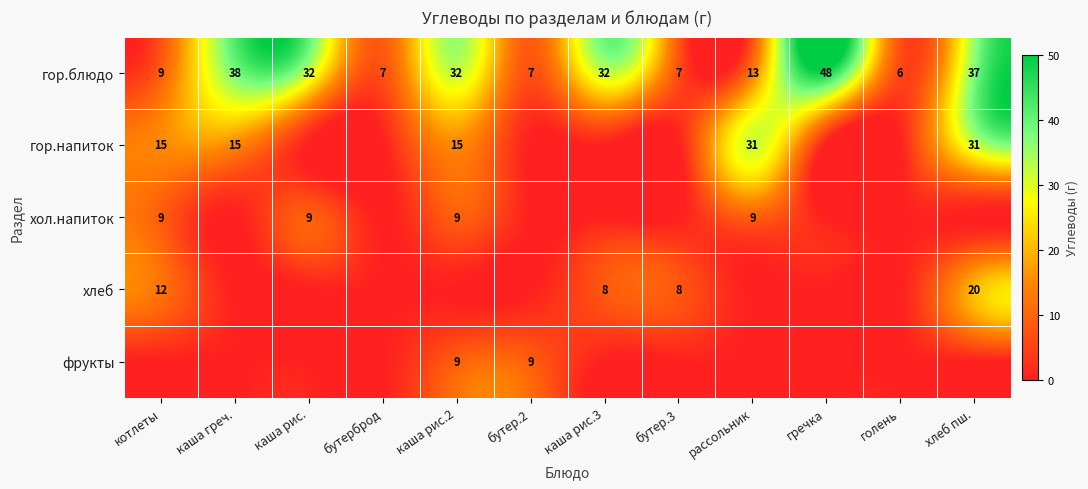

Is the value of хлеб at каша рис.3 greater than the value of гор.блюдо at рассольник?

No